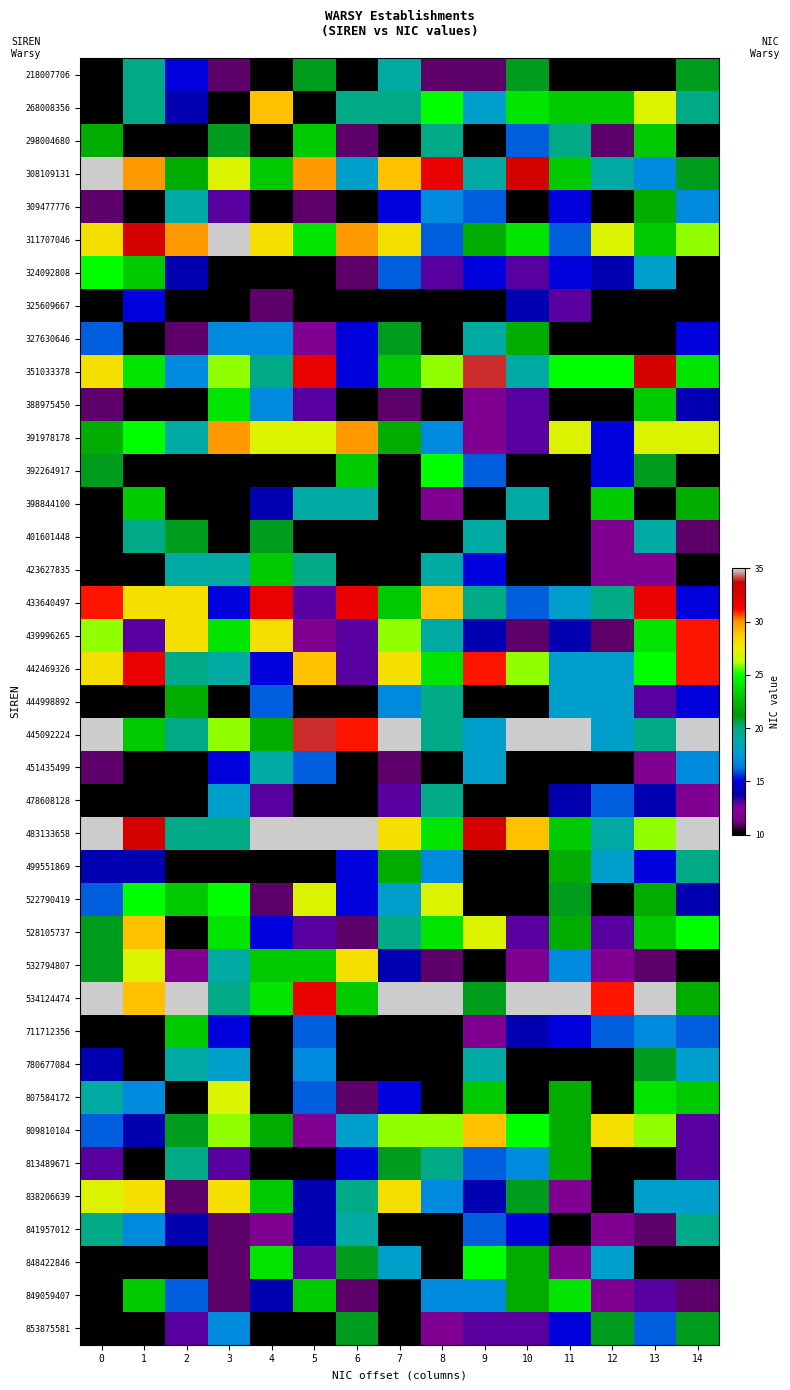

At which category is the sum across all series the highest?

13